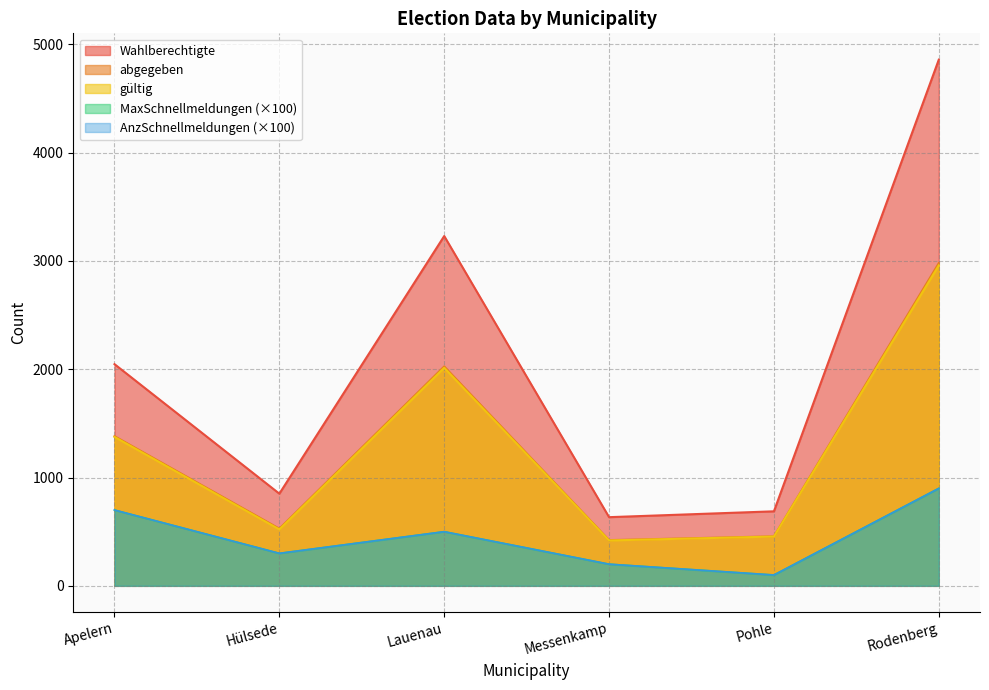

Where is the first local maximum for MaxSchnellmeldungen?

Lauenau